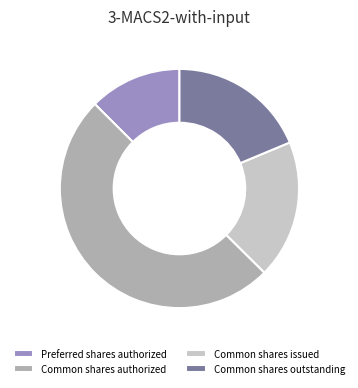

Which slice represents more than half of the pie?

Common shares authorized